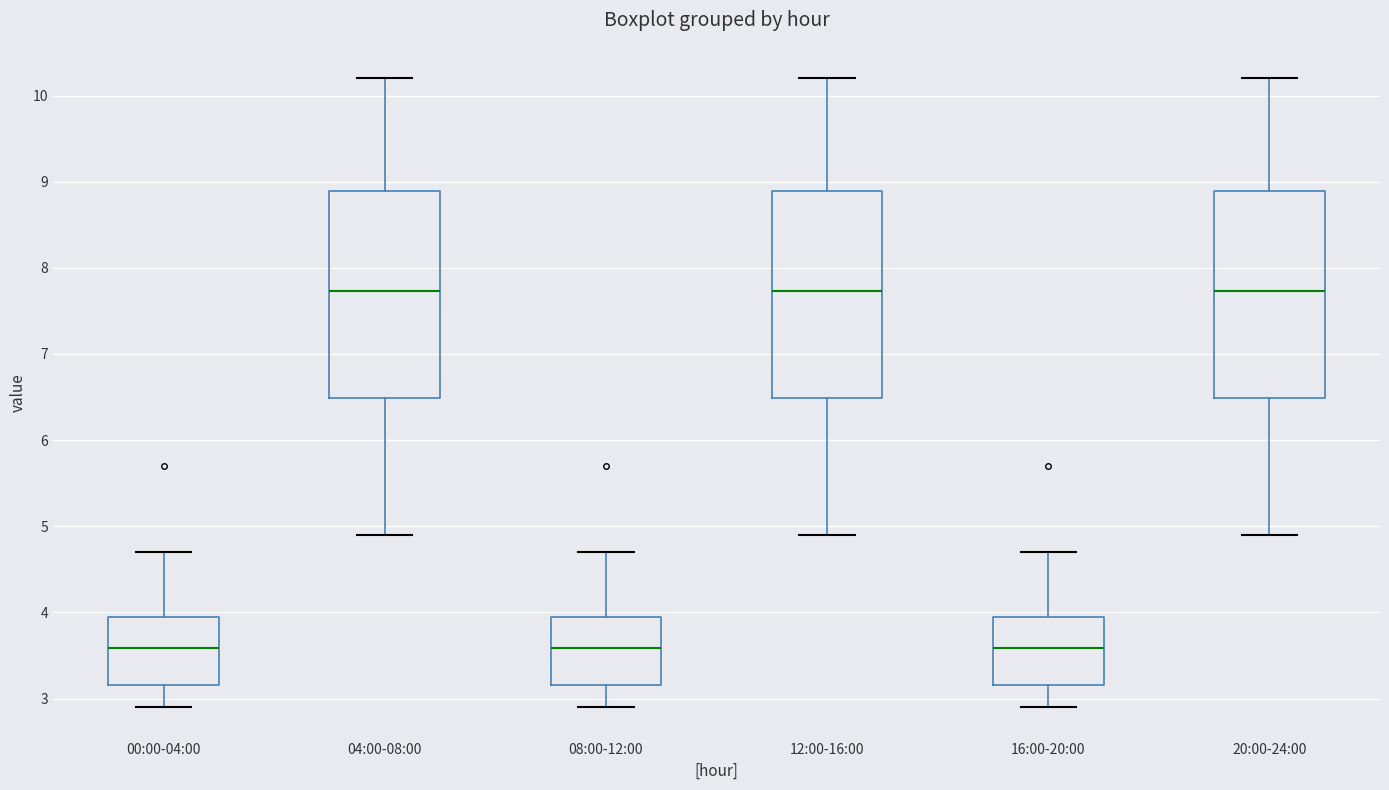

Where does the upper whisker of the box for 16:00-20:00 end on the y-axis? The values are not printed on the chart, so give them approximately, as read against the axis.

4.7